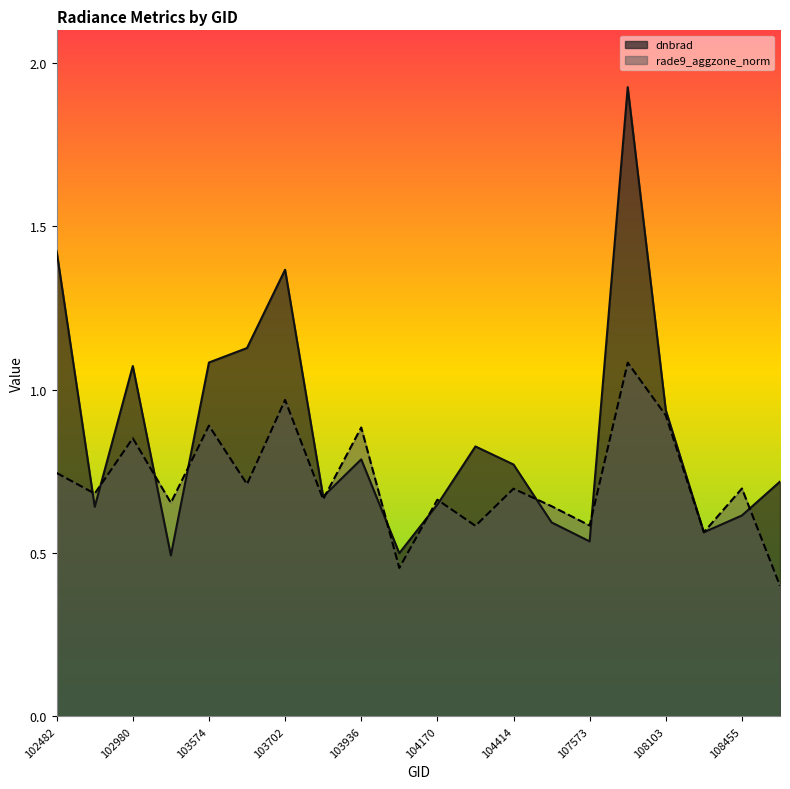

What is the sum of the dnbrad values at 108103 and 102482?

2.4